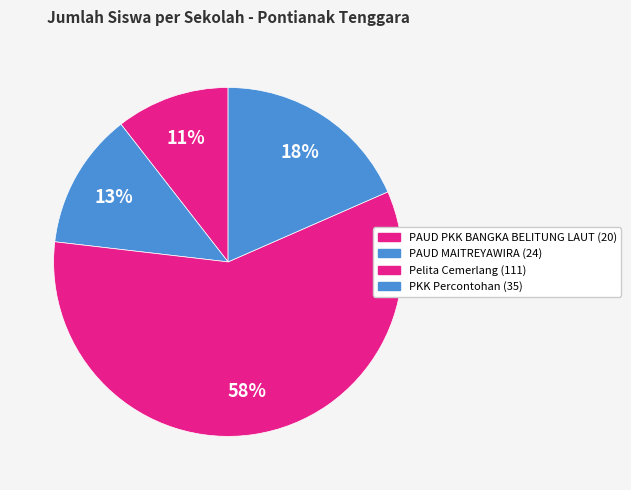

Is it true that PKK Percontohan is 32% of the pie?

False